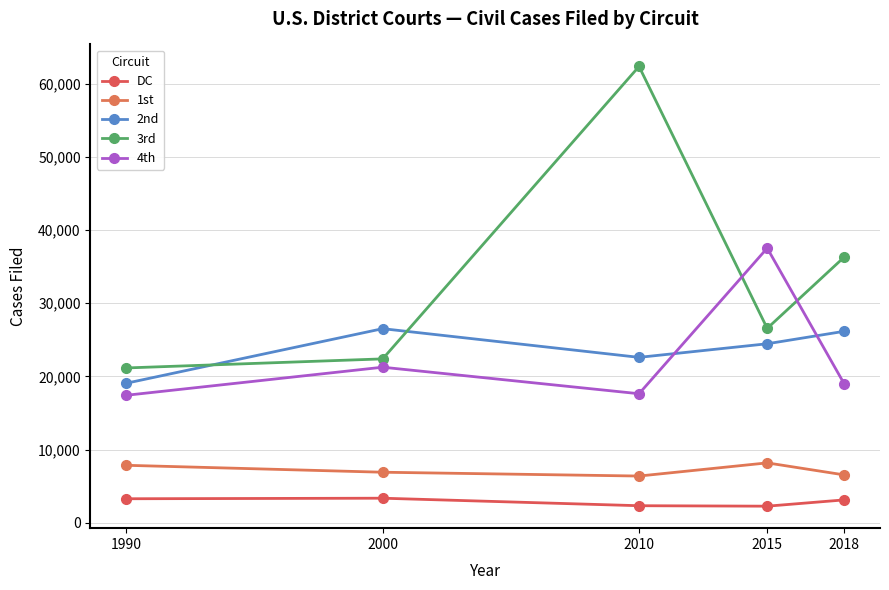

Is it true that 3rd equals 62365 at 2010?

True